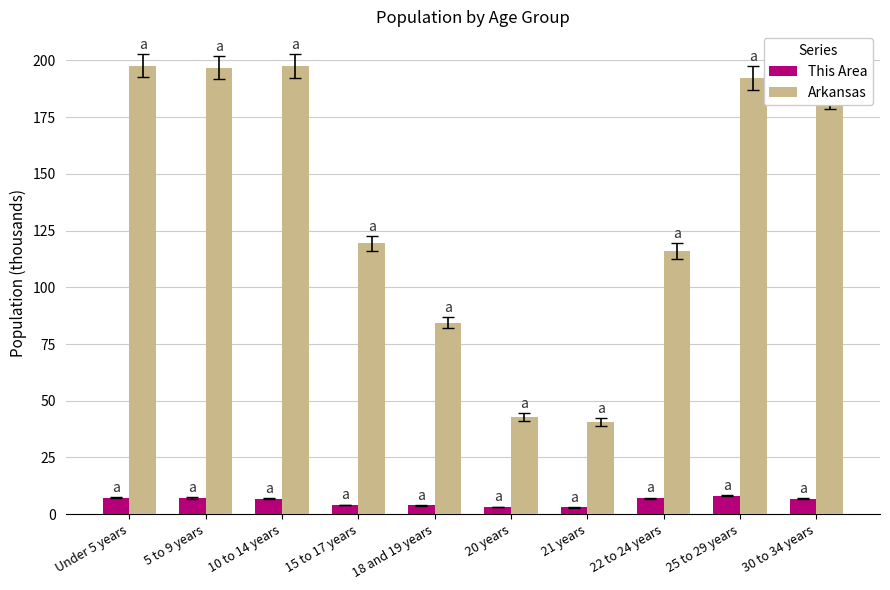

What are all the series names shown in the legend?

This Area, Arkansas